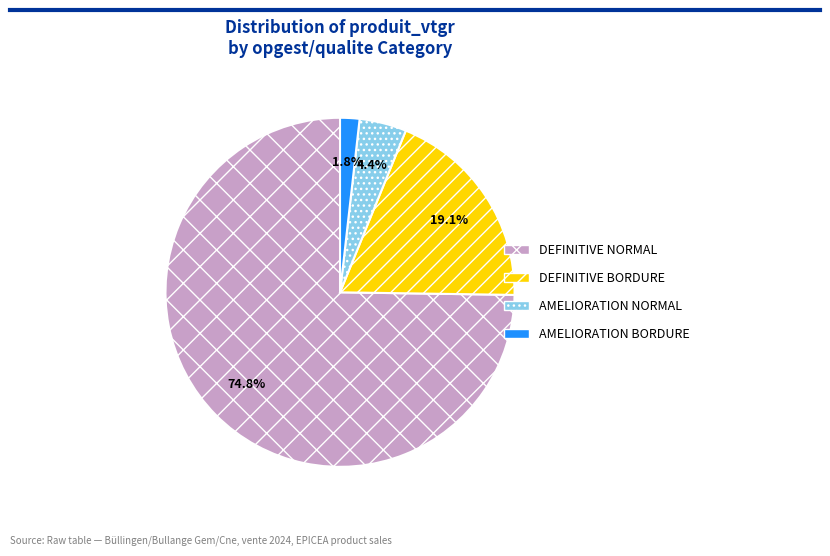

How many segments does this pie chart have?

4